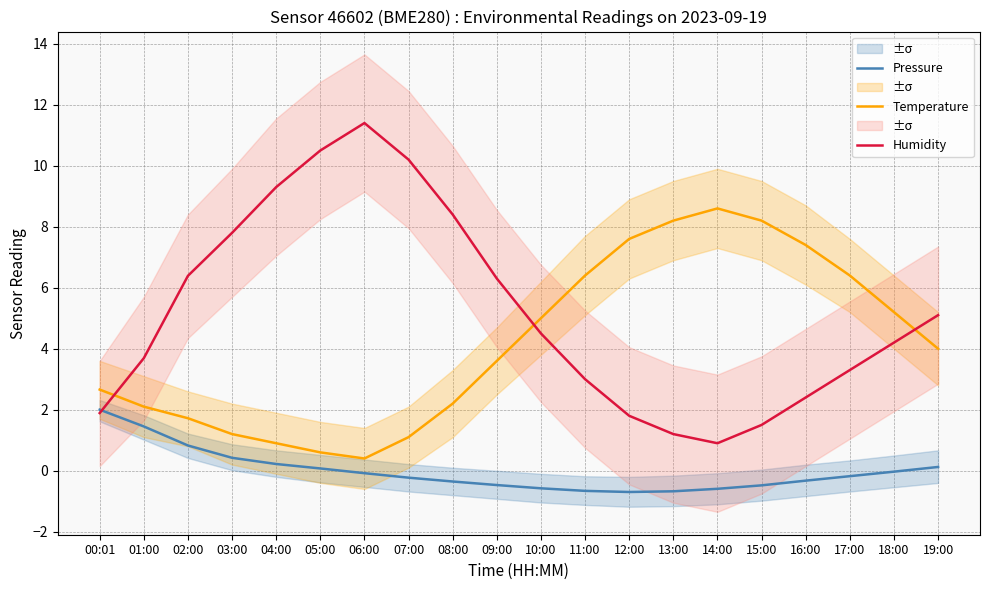

What is the minimum value shown in the chart?

-0.7